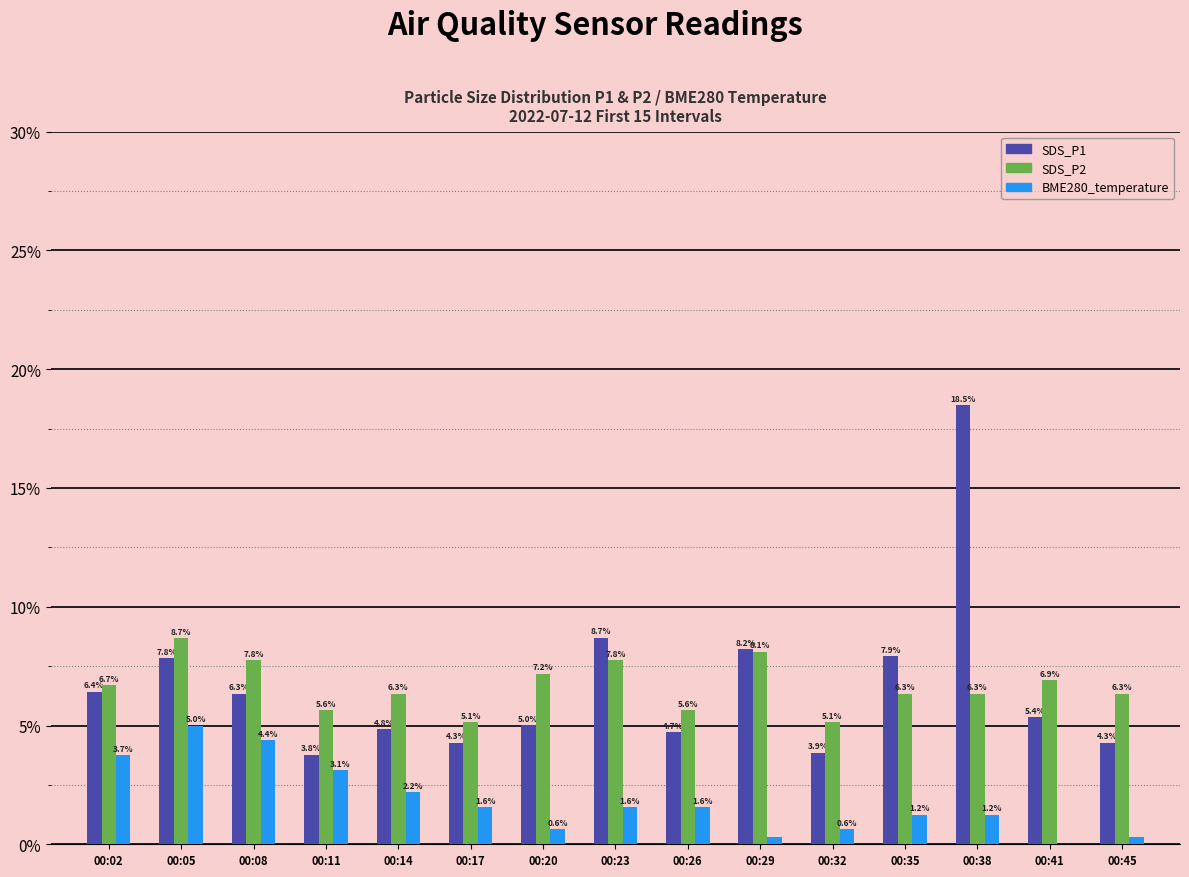

At which label does BME280_temperature reach its peak?

00:05